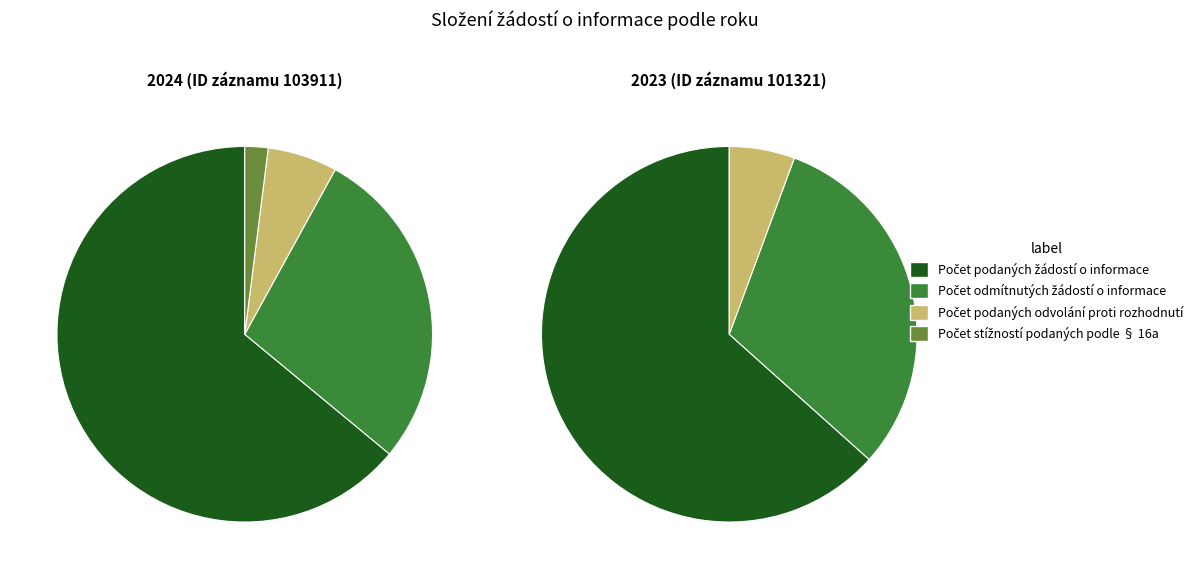

The Počet podaných žádostí o informace slice represents 72% of the pie. True or false?

False